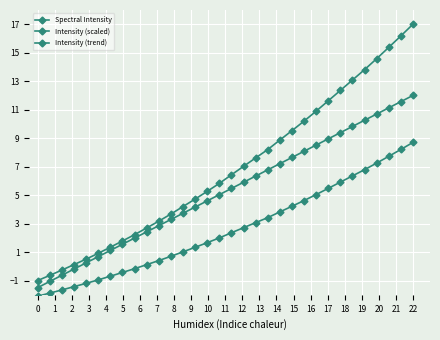

How many data points does each series have?

32